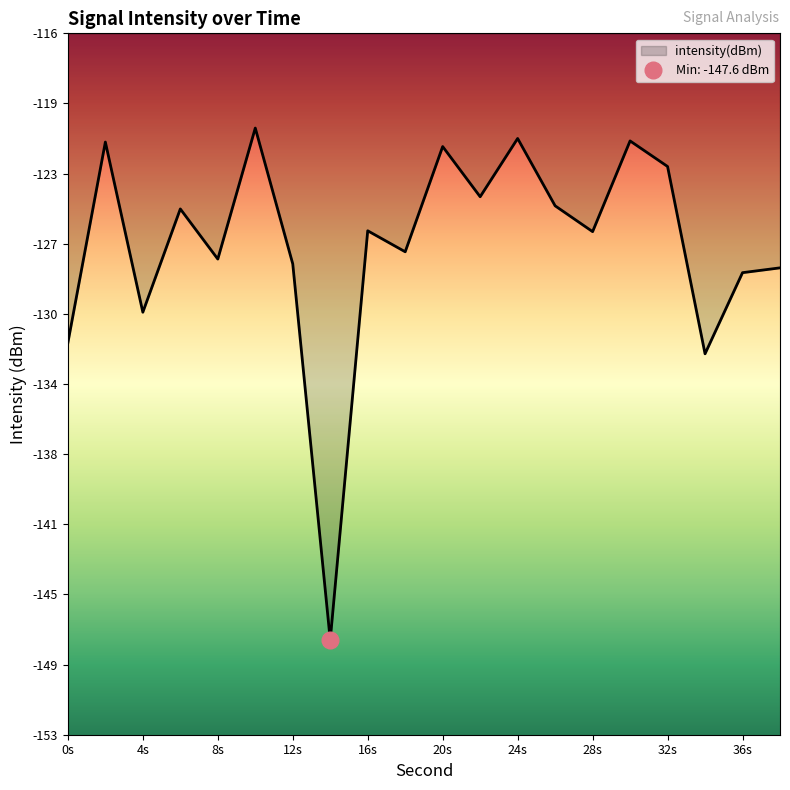

List the labels in order of value, largest first.

10, 24, 30, 2, 20, 32, 22, 26, 6, 16, 28, 18, 8, 12, 38, 36, 4, 0, 34, 14